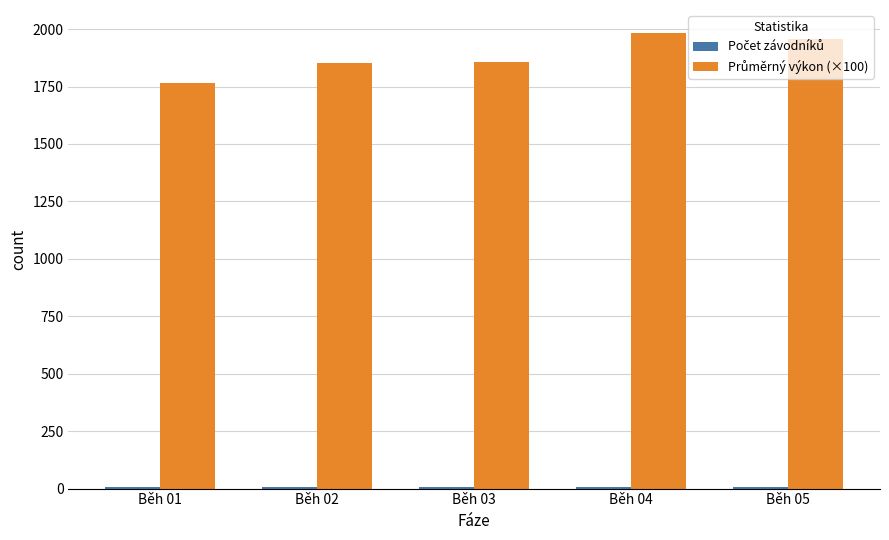

What is the maximum value shown in the chart?

1984